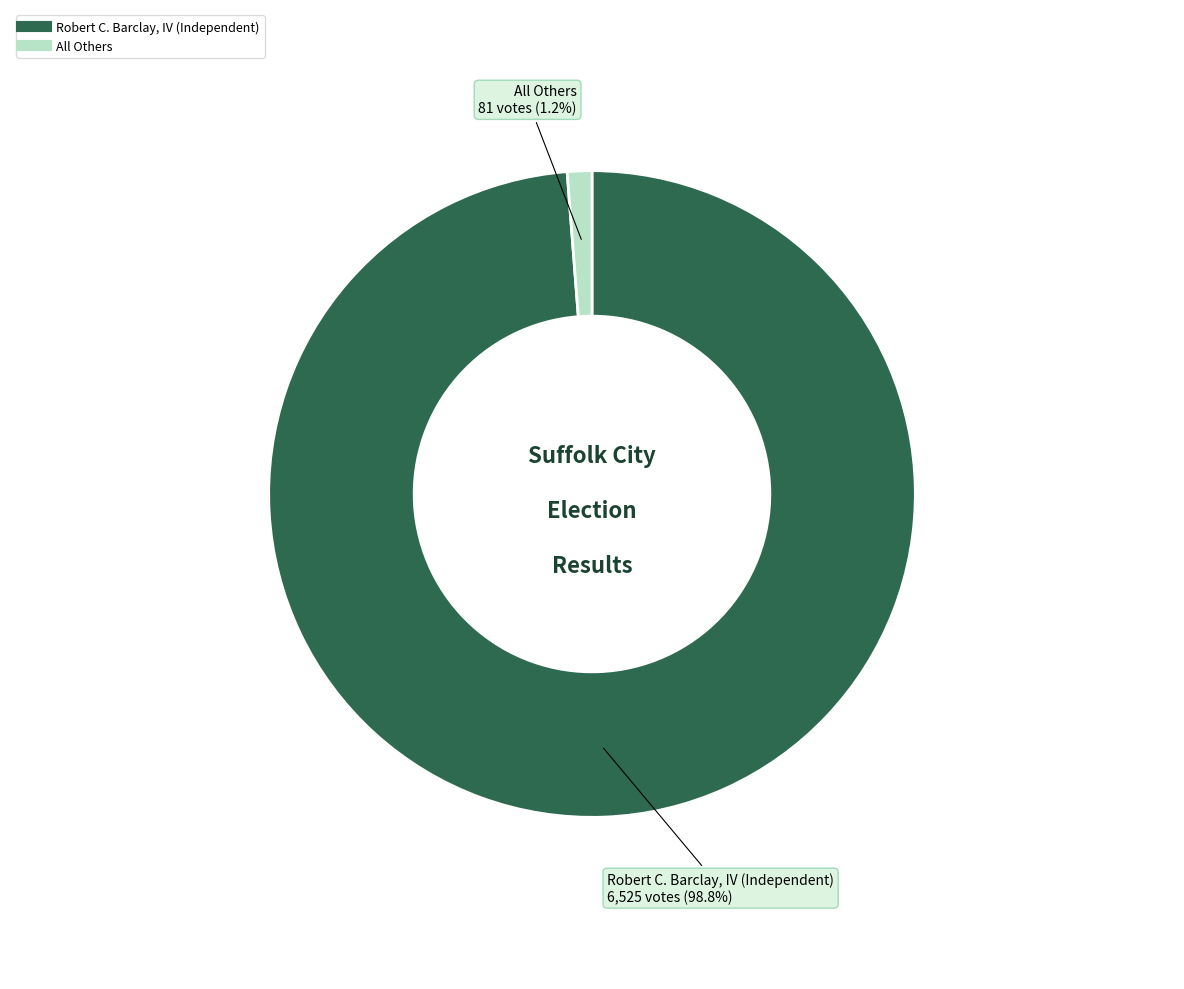

Count the number of slices in the pie.

2